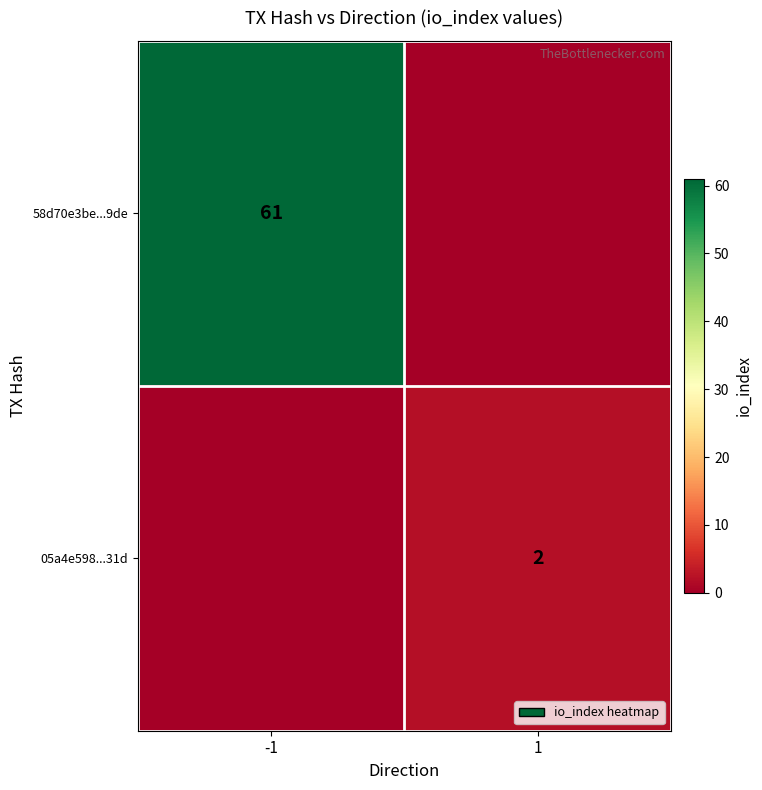

The value of 58d70e3be...9de at -1 is 61. True or false?

True